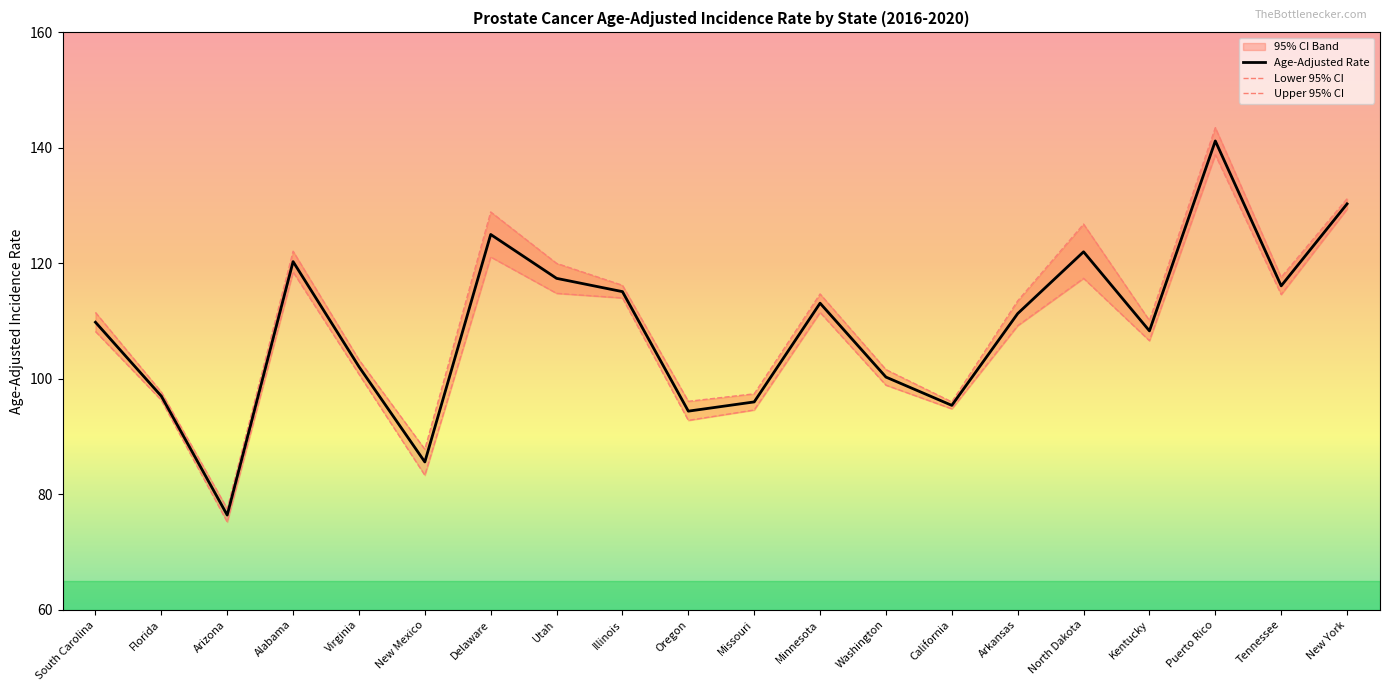

Between Utah and Minnesota, which series saw the biggest shift?

Upper 95% CI